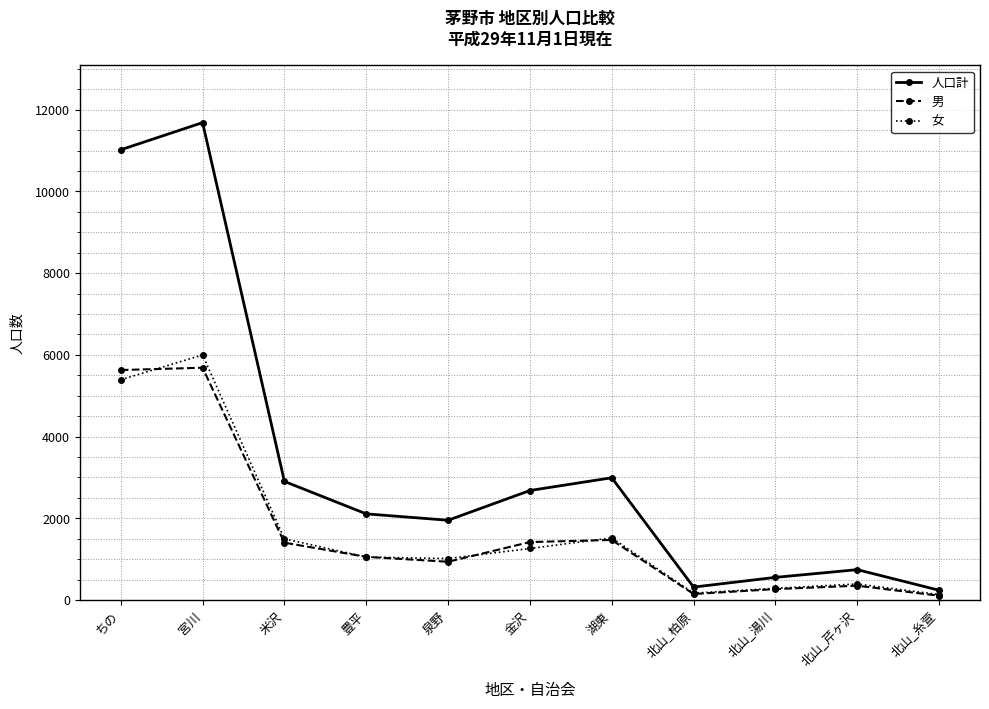

True or false: 男 and 人口計 intersect in this chart.

False